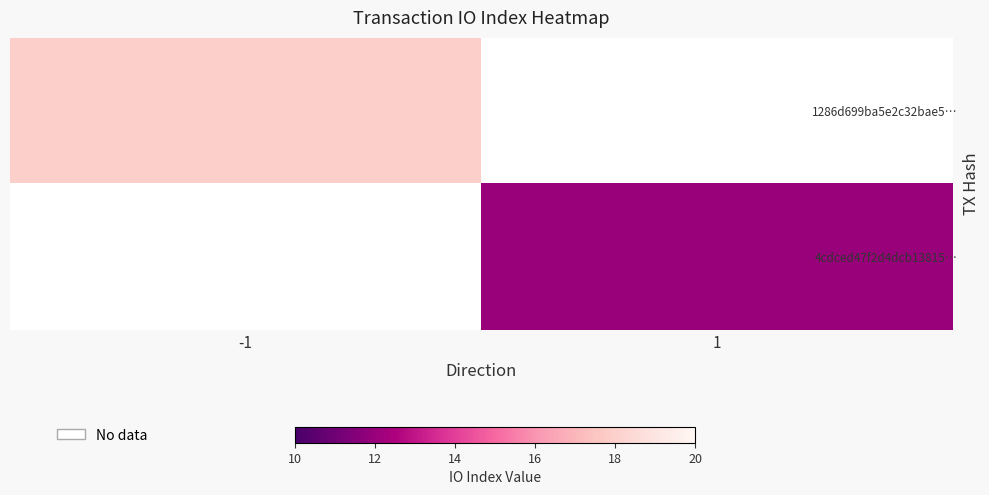

Rank the series by their maximum value, from highest to lowest.

1286d699ba5e2c32bae5…, 4cdced47f2d4dcb13815…